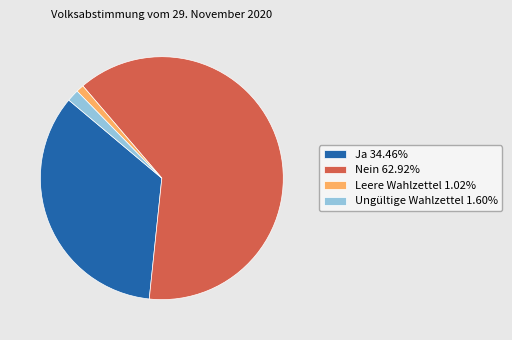

Count the number of slices in the pie.

4